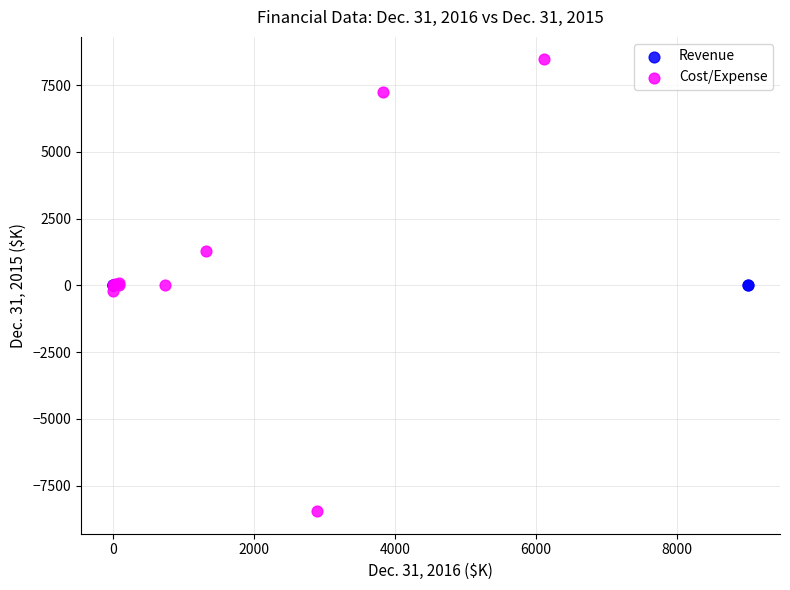

Which series has the widest spread of Y values?

Cost/Expense